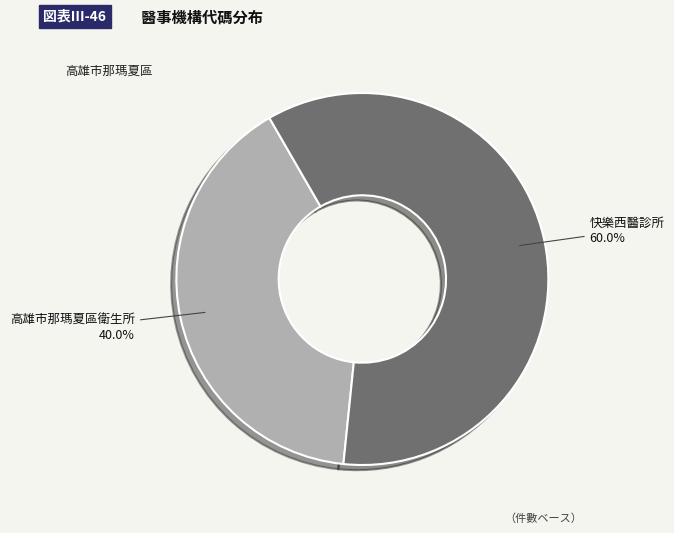

The 快樂西醫診所 slice represents 60% of the pie. True or false?

True